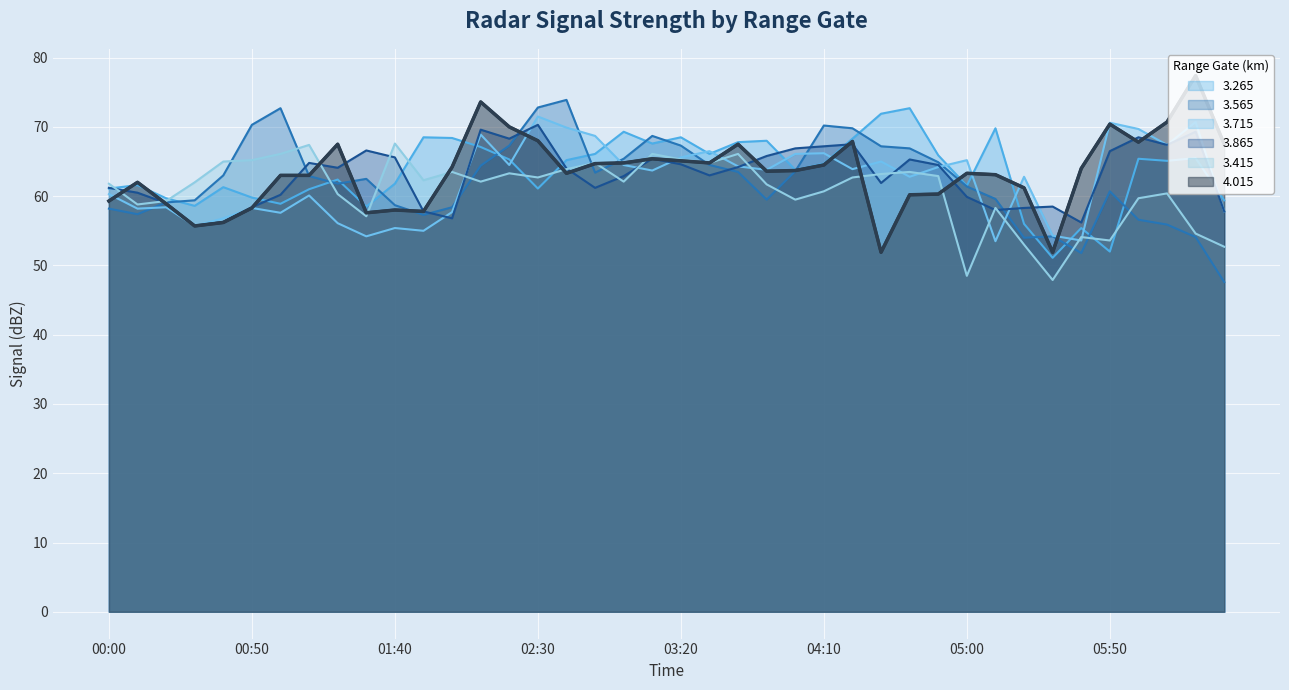

What is the average value of the 3.565 series?

62.3